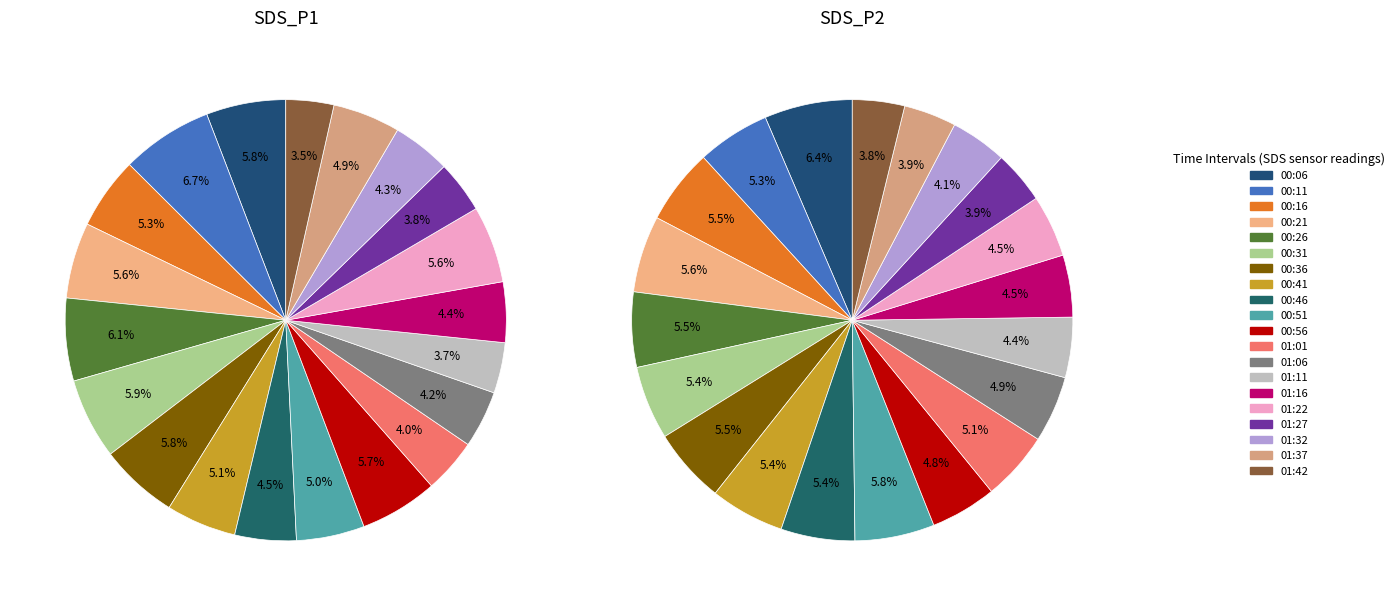

Does 00:16 account for over 50% of the chart?

No